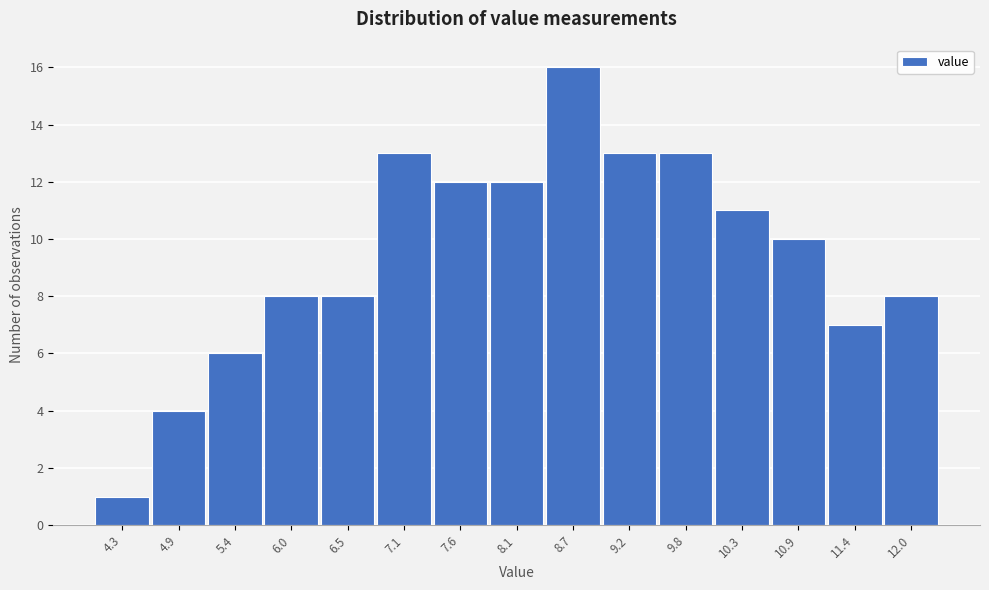

Reading left to right, list all the values displayed in this chart.

1	4	6	8	8	13	12	12	16	13	13	11	10	7	8